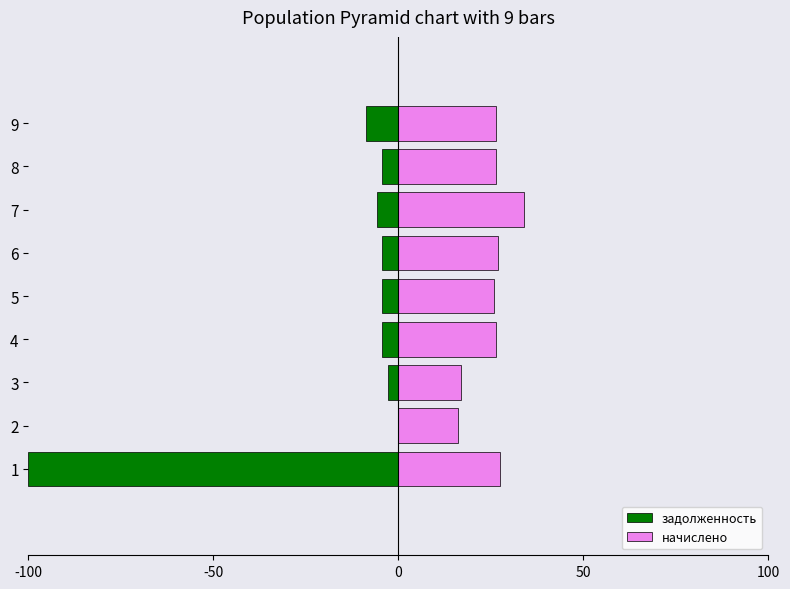

The value of начислено at 1 is 27.3. True or false?

True